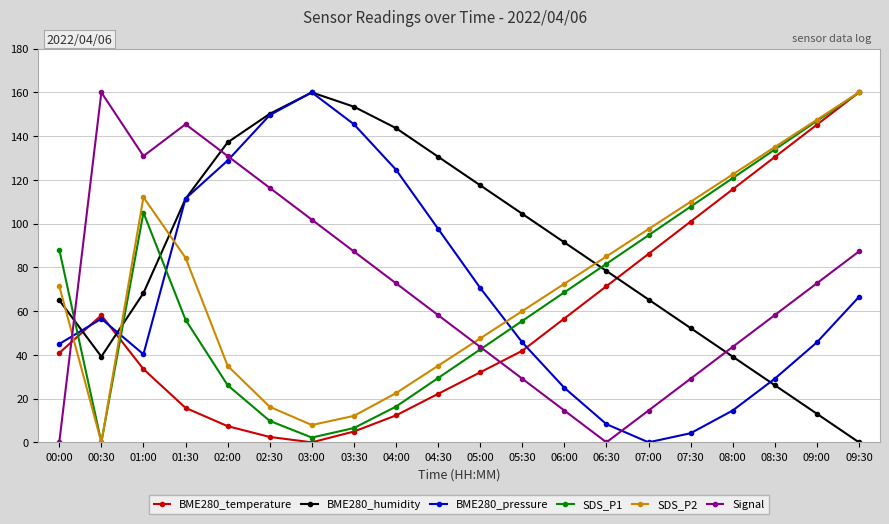

What position from the left is 09:30?

20